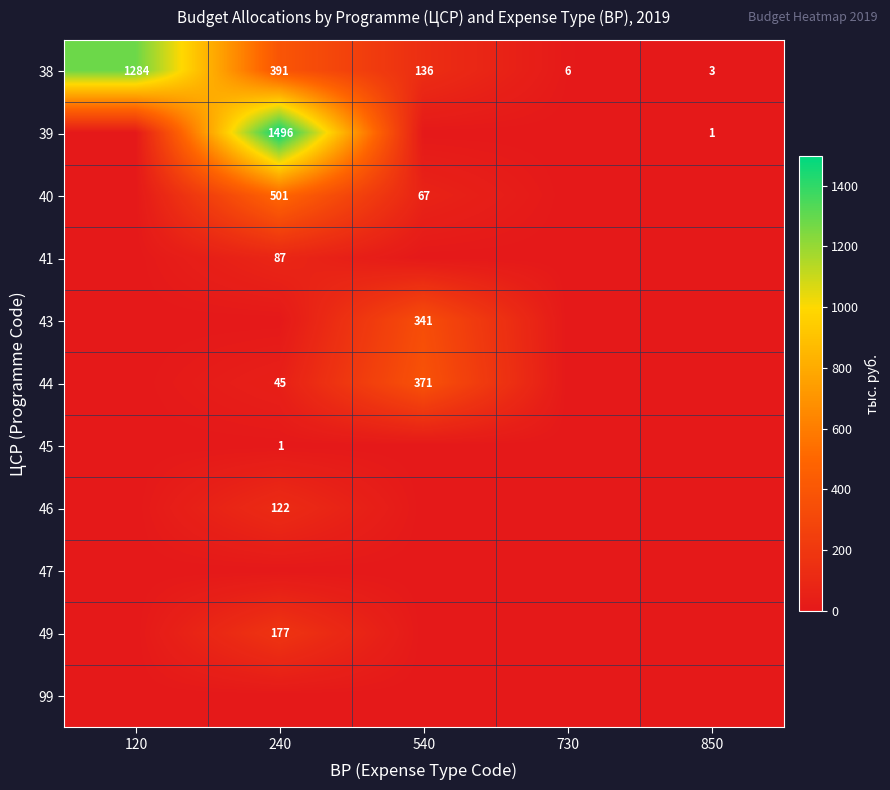

The value of 46 at 240 is 190. True or false?

False